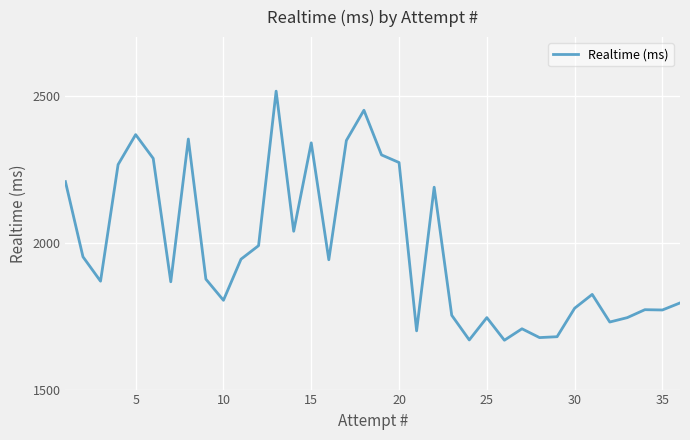

How many categories are shown in the chart?

36